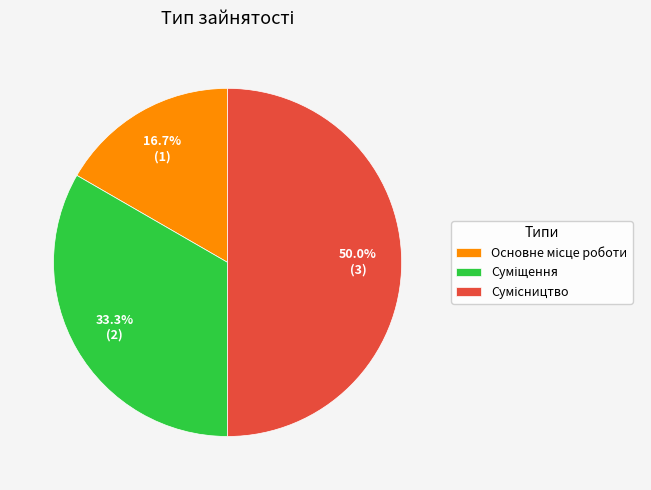

The Основне місце роботи slice represents 17% of the pie. True or false?

True